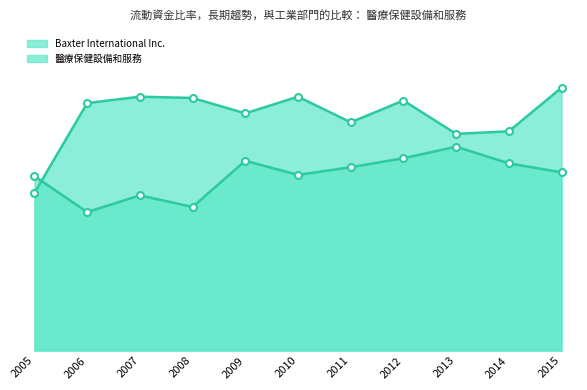

Does the chart have visible grid lines?

No